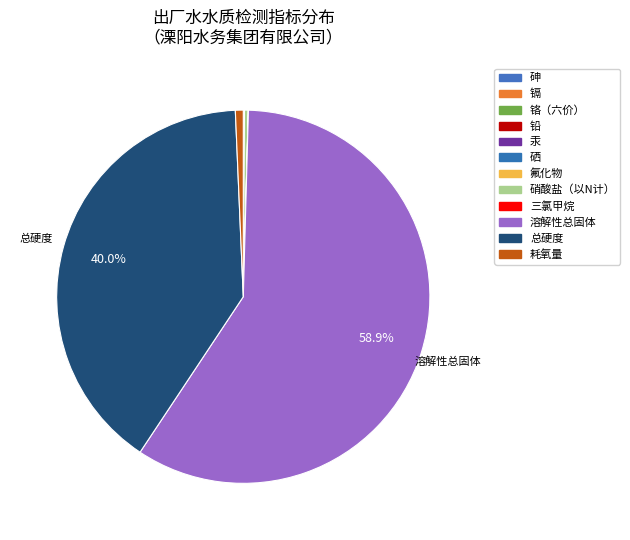

Is there a majority slice in this chart?

Yes